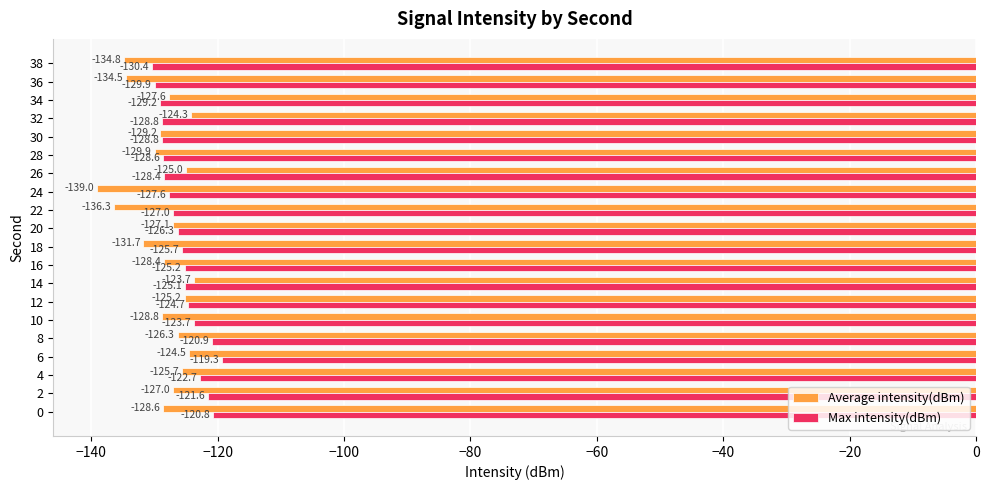

Which label corresponds to the largest value in the chart?

6